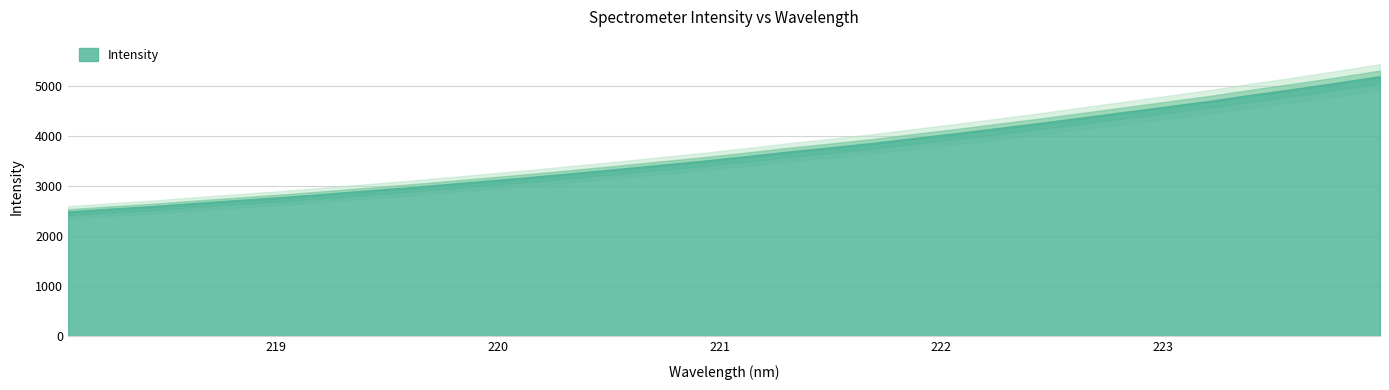

What is the average value?

3644.8